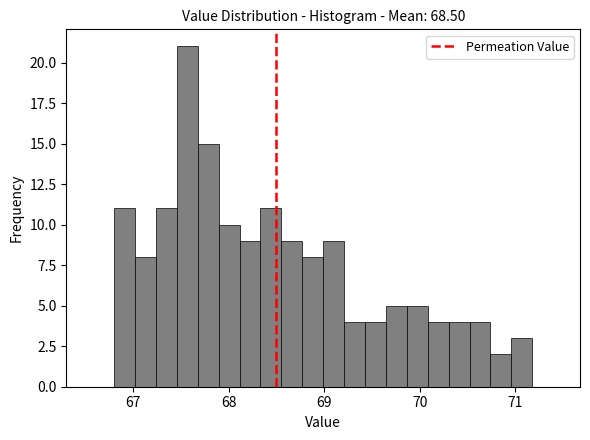

Around what value on the x-axis is the tallest bar? Give the approximate position of its centre, as read against the axis.

67.6